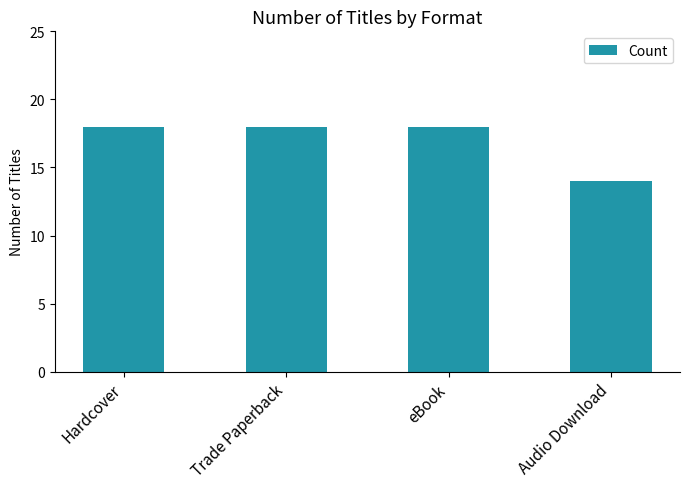

What is the ratio of the value at eBook to the value at Audio Download?

1.3